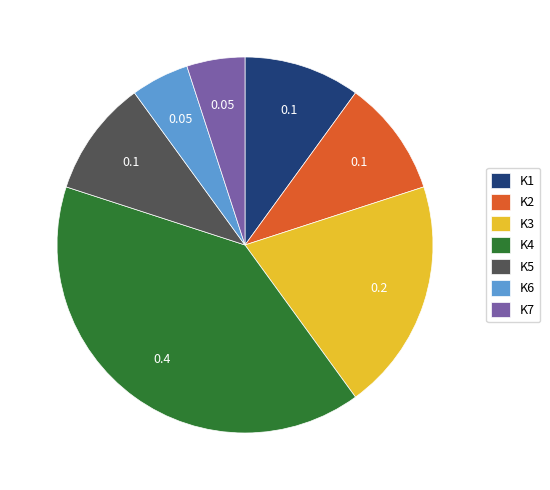

Does K1 represent more than half of the total?

No